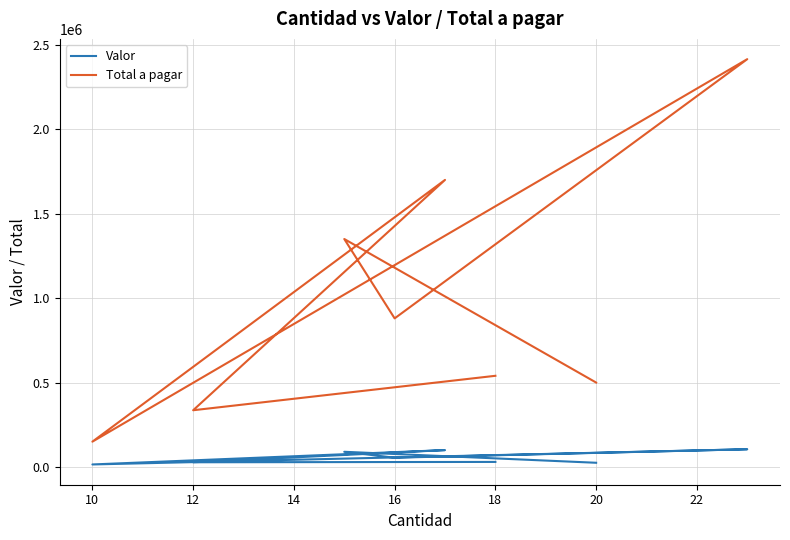

What are all the series names shown in the legend?

Valor, Total a pagar